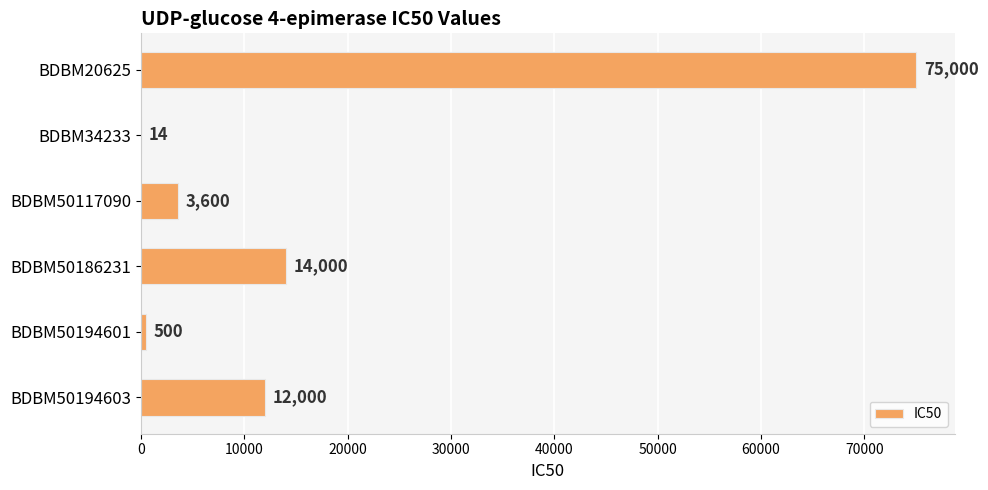

Where is the data nearest to the value 37507?

BDBM50186231